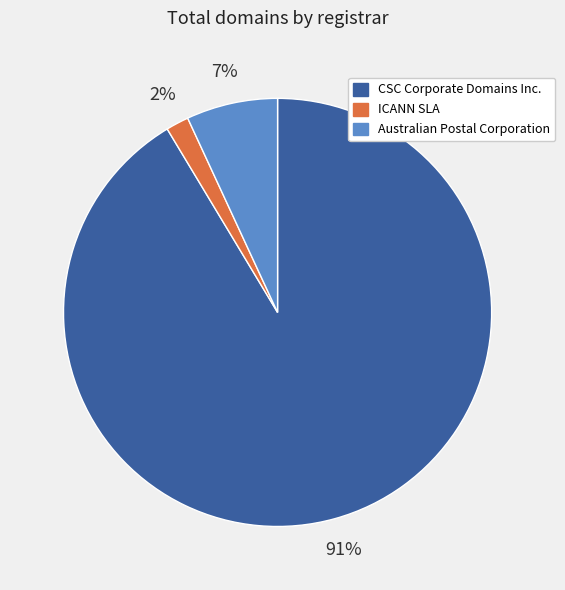

True or false: CSC Corporate Domains Inc. accounts for 79% of the total.

False